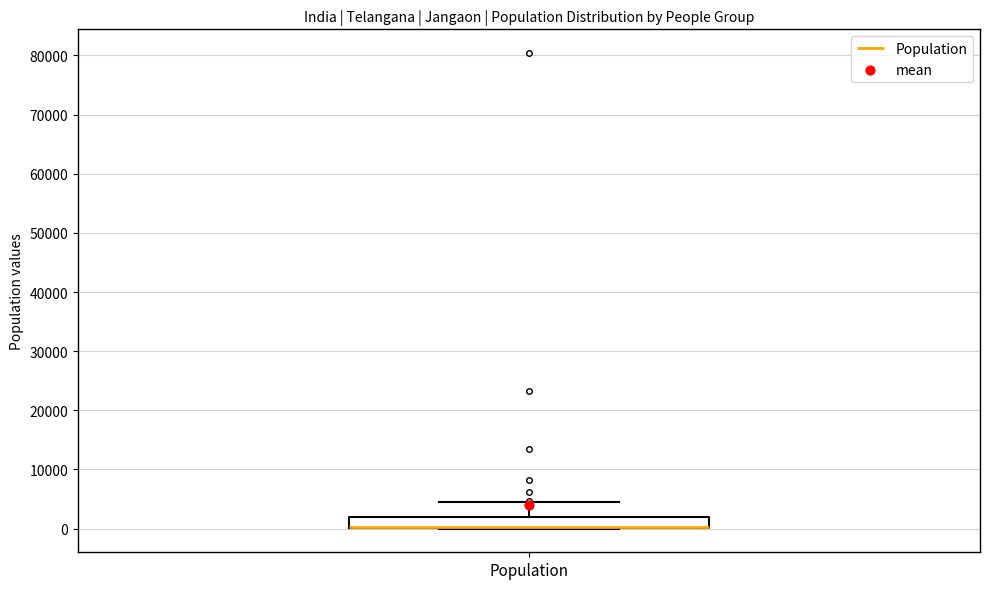

Transcribe this box plot: give where the median line is, the range the box spans, and where the two whiskers end, as read against the y-axis. The values are not printed on the chart, so give them approximately, as read against the axis.

median 0 (drawn on the box's lower edge), box 0 to 2000, whiskers 0 to 5000